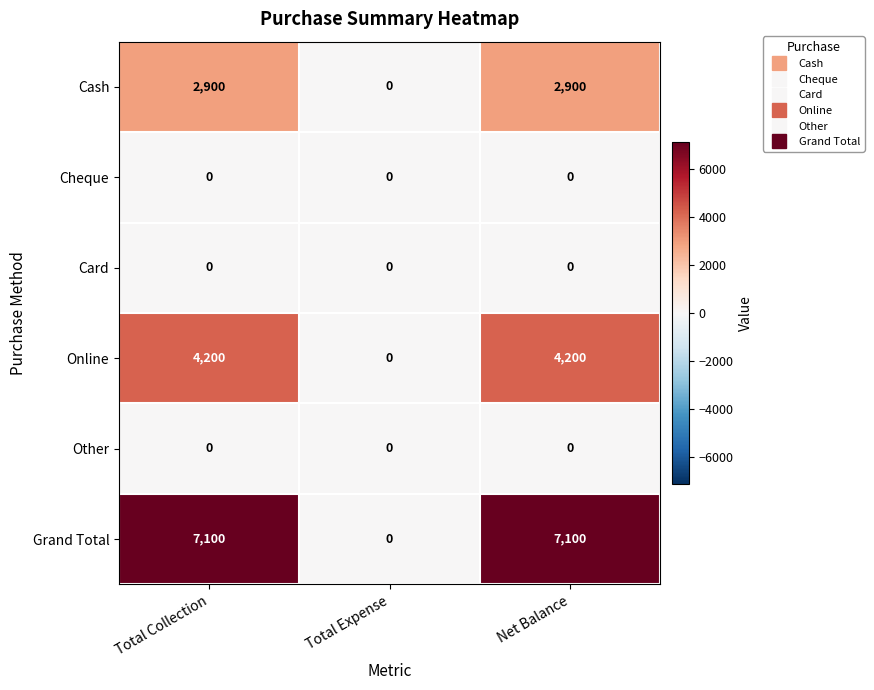

Between Total Collection and Total Expense, which series saw the biggest shift?

Grand Total